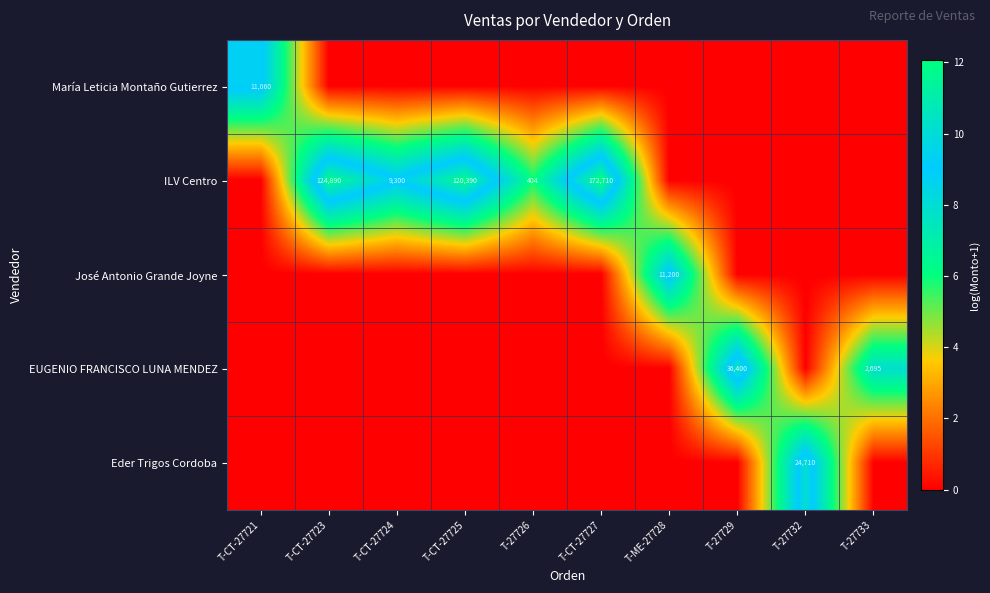

The value of José Antonio Grande Joyne at T-ME-27728 is 11200. True or false?

True